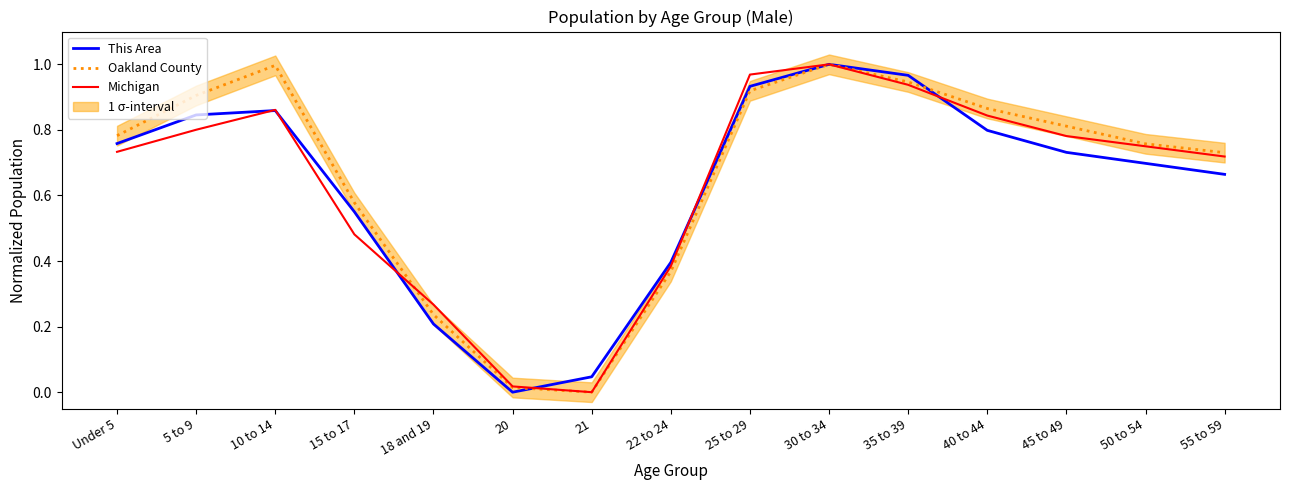

List the series in order of their overall mean, lowest first.

This Area, Michigan, Oakland County